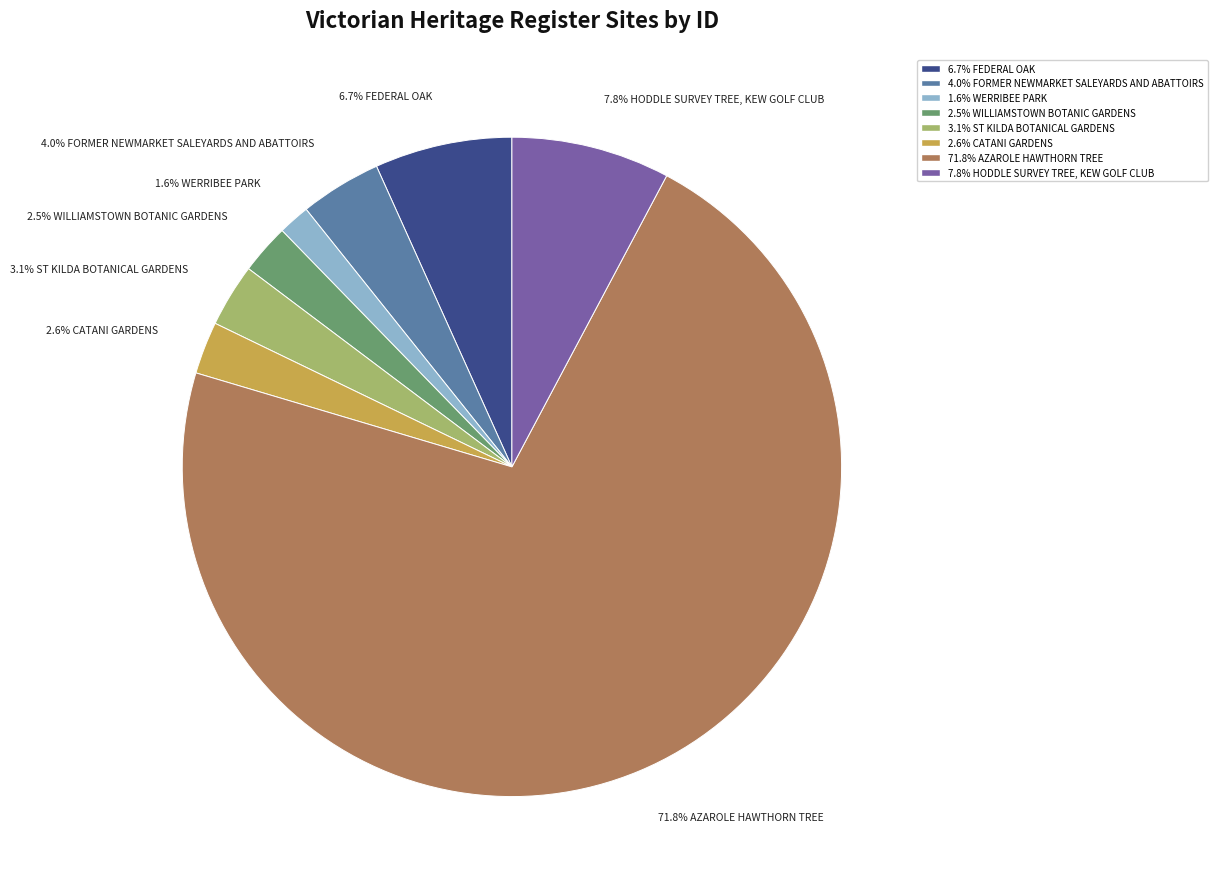

Is there any slice that represents more than half of the pie?

Yes